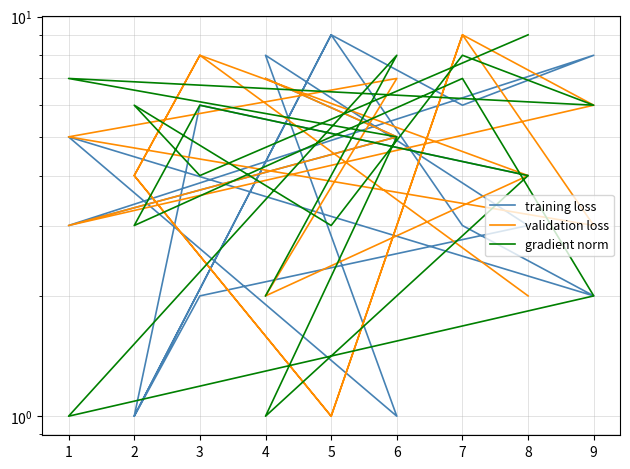

What is the minimum value for gradient norm?

1